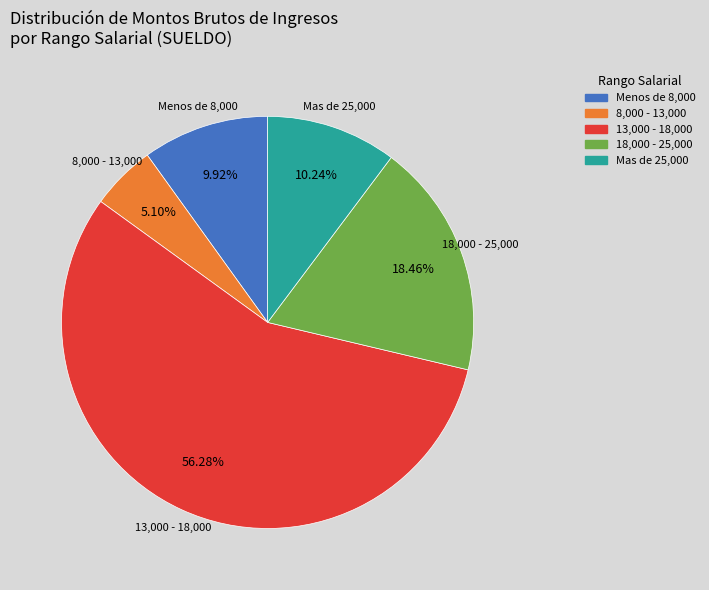

Count the number of slices in the pie.

5